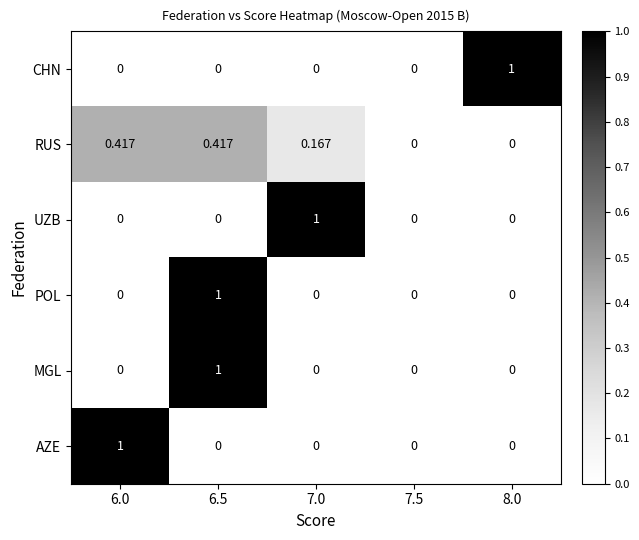

Which series has the largest total across all categories?

RUS